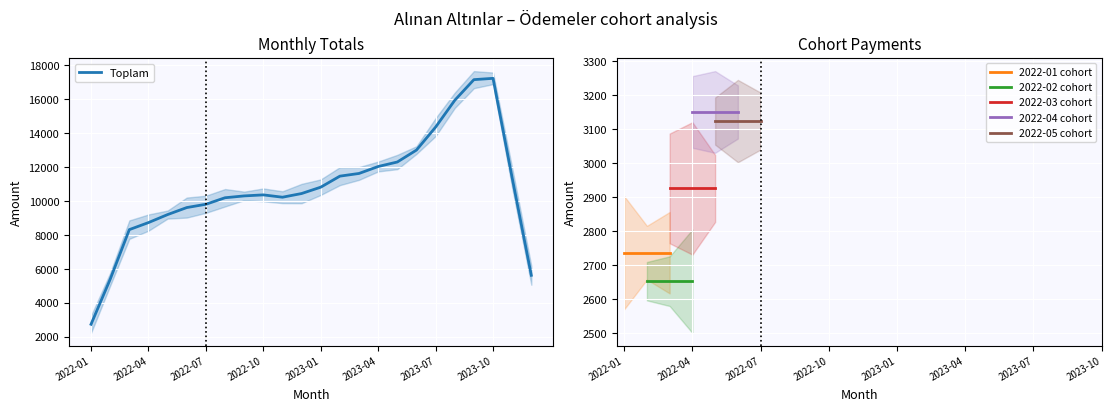

The value of Toplam at 2023-07 is 24786.8. True or false?

False